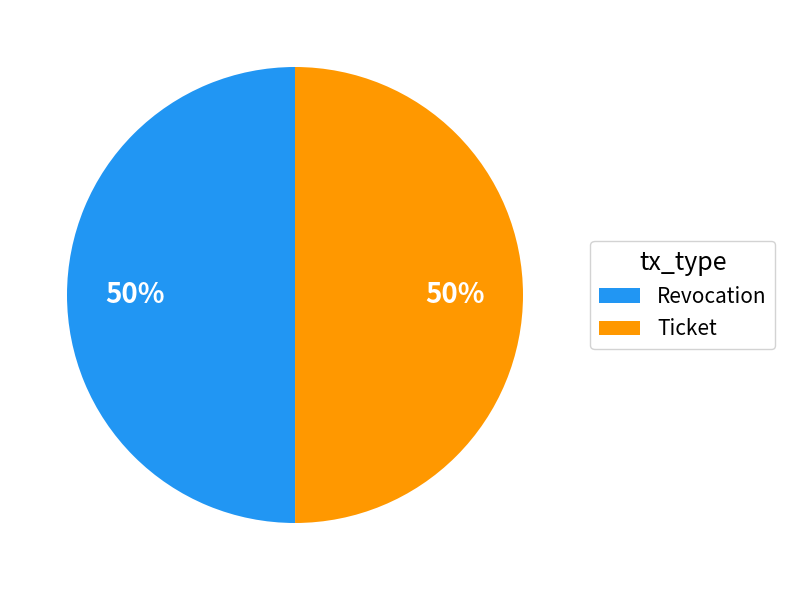

What percentage is the Revocation slice, to the nearest percent?

50%